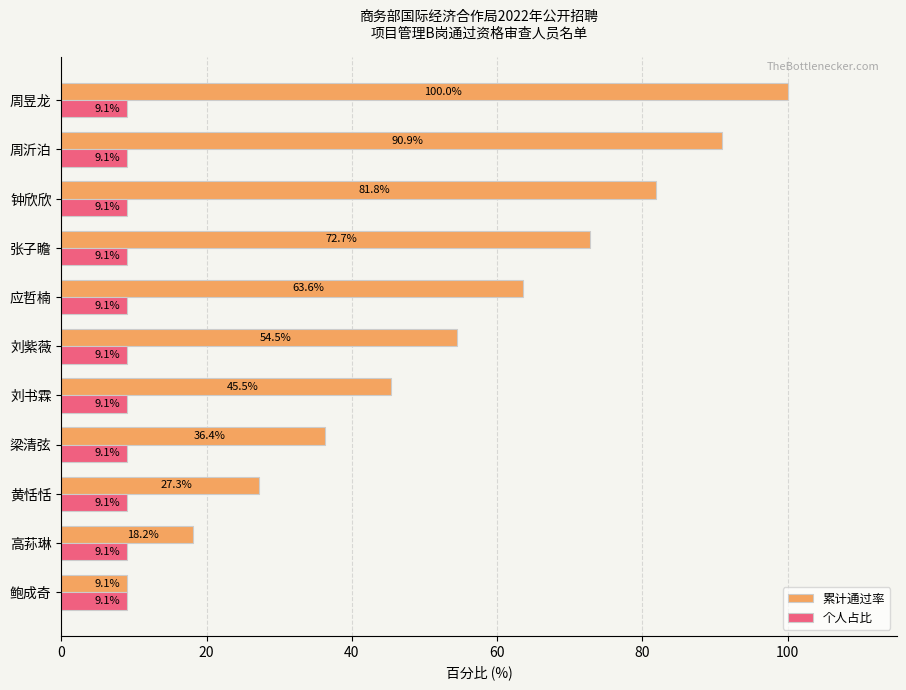

What are all the series names shown in the legend?

累计通过率, 个人占比